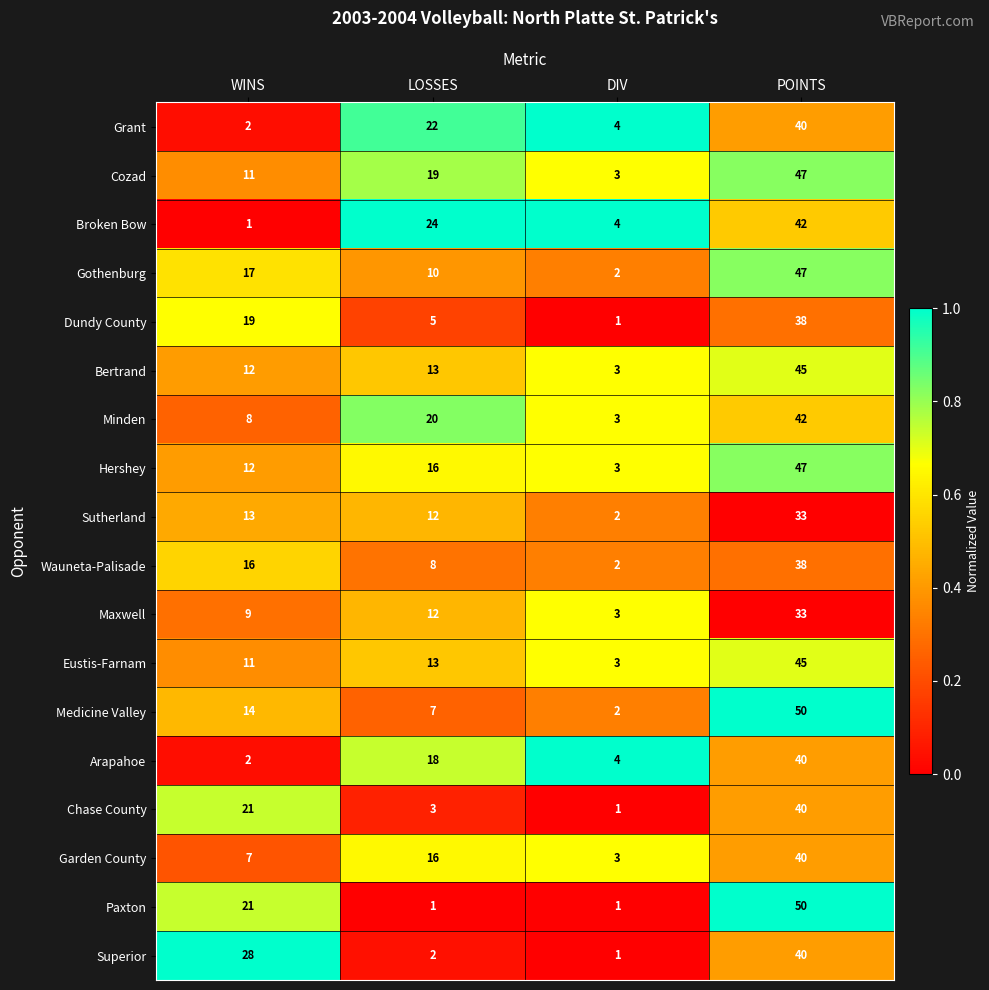

How many data points does each series have?

4